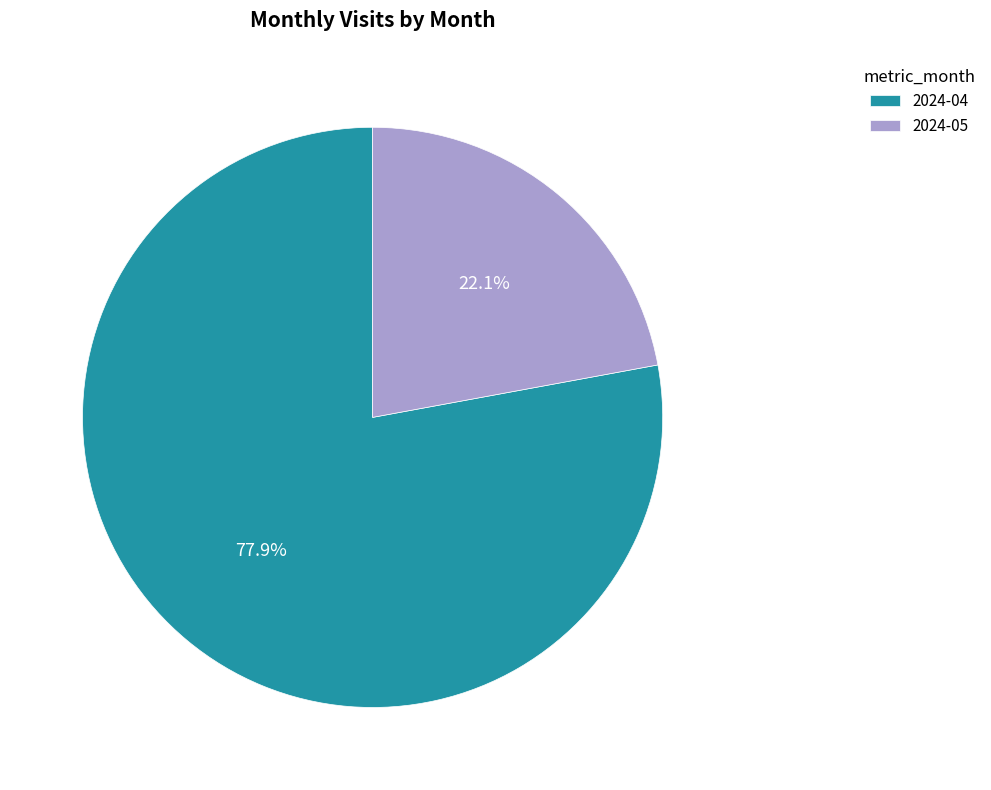

To the nearest percent, what portion does 2024-04 represent?

78%